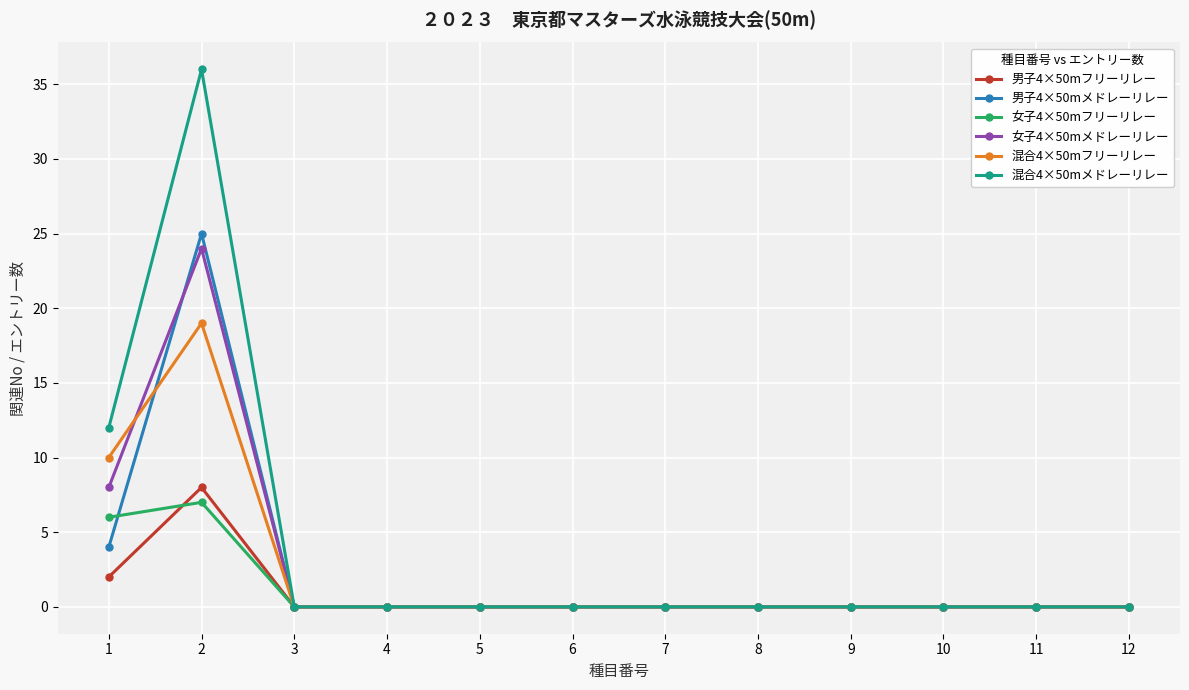

True or false: 男子4×50mフリーリレー has a value of 2 at 1.

True